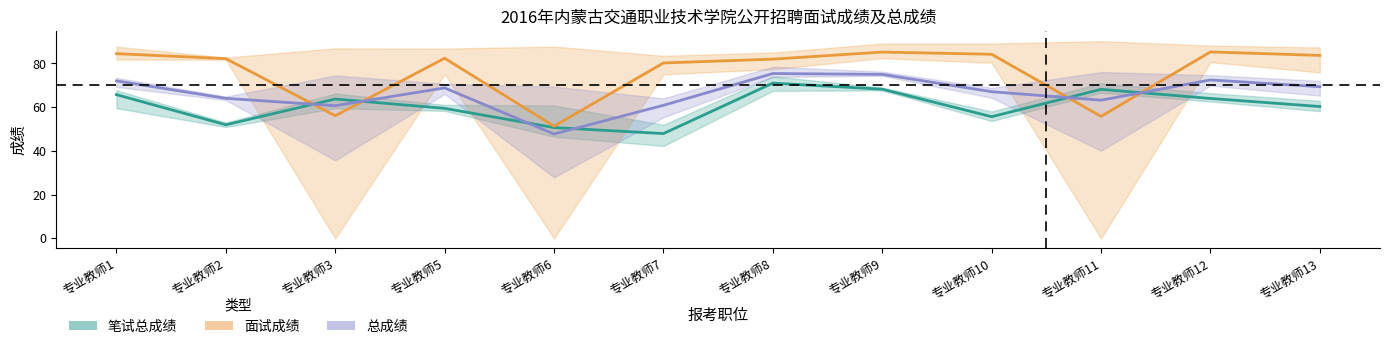

What is the greatest value displayed?

90.2